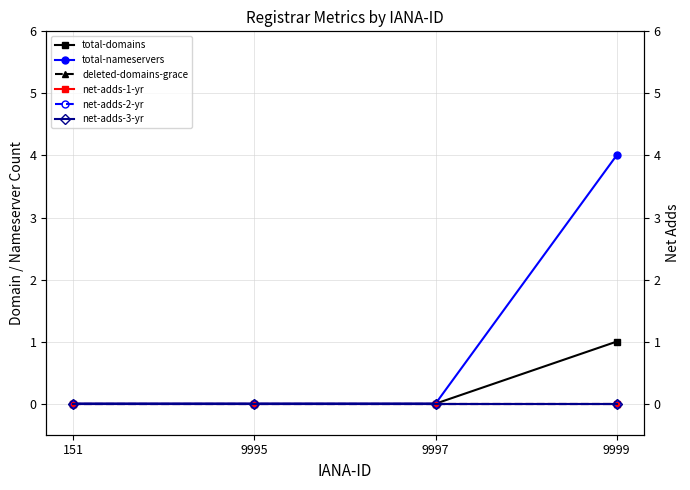

What is the difference between the maximum and minimum values in the total-domains series?

1